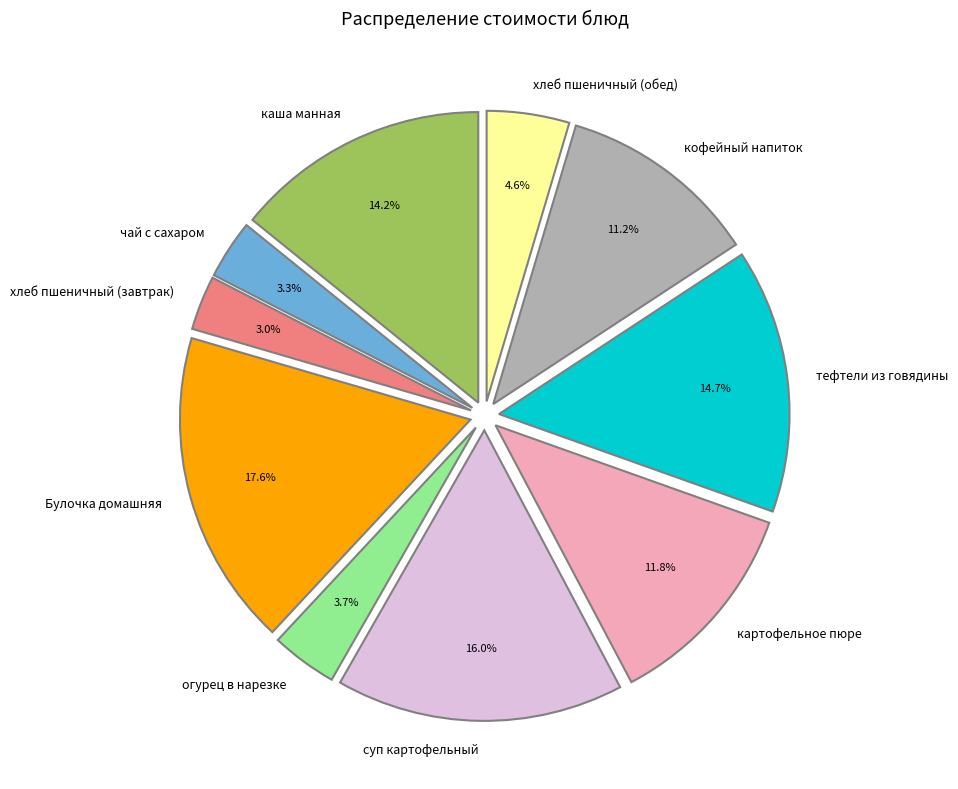

How many segments does this pie chart have?

10